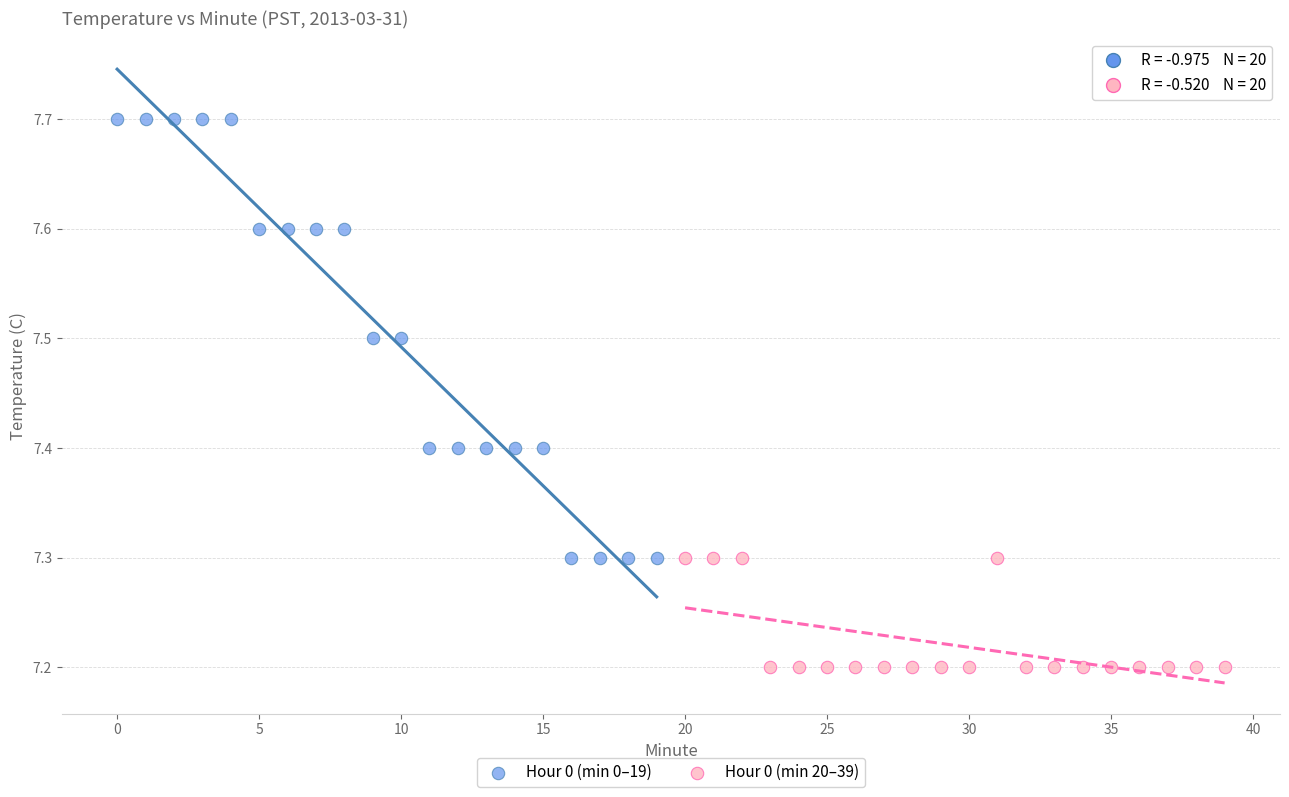

Which series reaches the minimum Y coordinate?

Hour 0 (min 20–39)